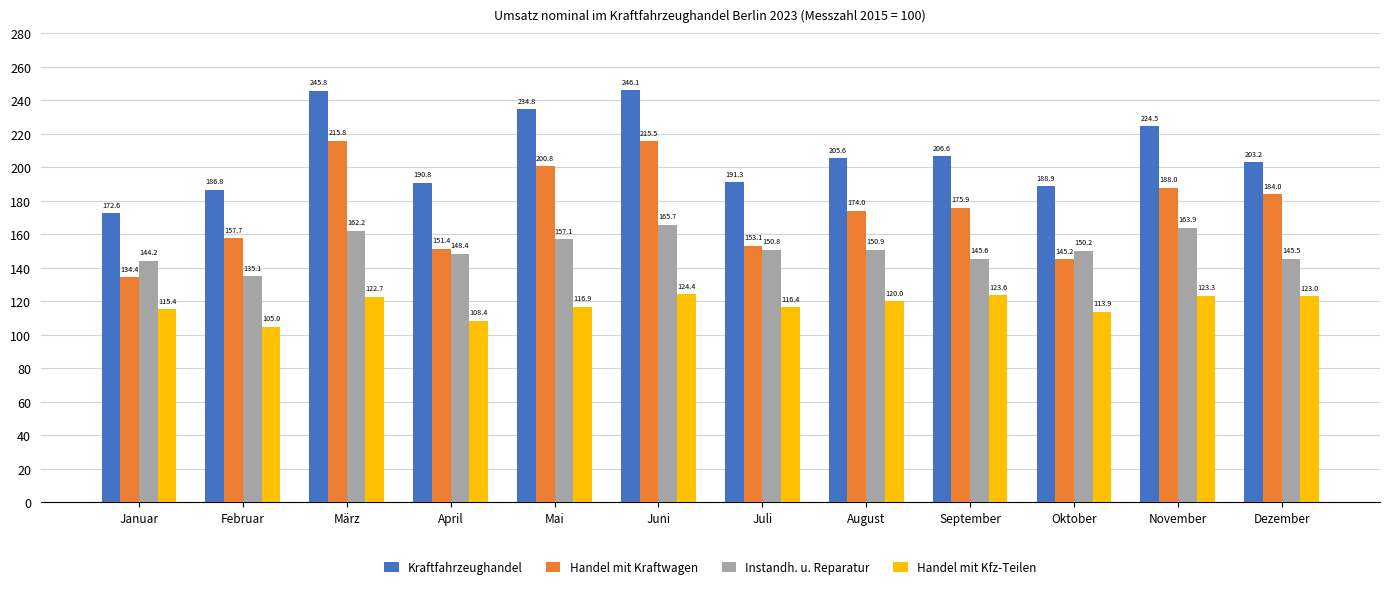

Reading left to right, what are all the values shown in this chart?

Kraftfahrzeughandel: Januar=172.6	Februar=186.8	März=245.8	April=190.8	Mai=234.8	Juni=246.1	Juli=191.3	August=205.6	September=206.6	Oktober=188.9	November=224.5	Dezember=203.2
Handel mit Kraftwagen: Januar=134.4	Februar=157.7	März=215.8	April=151.4	Mai=200.8	Juni=215.5	Juli=153.1	August=174.0	September=175.9	Oktober=145.2	November=188.0	Dezember=184.0
Instandh. u. Reparatur: Januar=144.2	Februar=135.1	März=162.2	April=148.4	Mai=157.1	Juni=165.7	Juli=150.8	August=150.9	September=145.6	Oktober=150.2	November=163.9	Dezember=145.5
Handel mit Kfz-Teilen: Januar=115.4	Februar=105.0	März=122.7	April=108.4	Mai=116.9	Juni=124.4	Juli=116.4	August=120.0	September=123.6	Oktober=113.9	November=123.3	Dezember=123.0